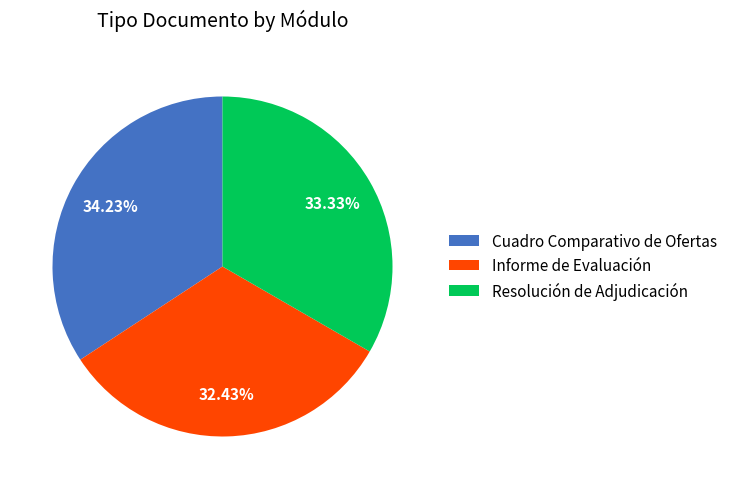

Does any single category account for the majority?

No